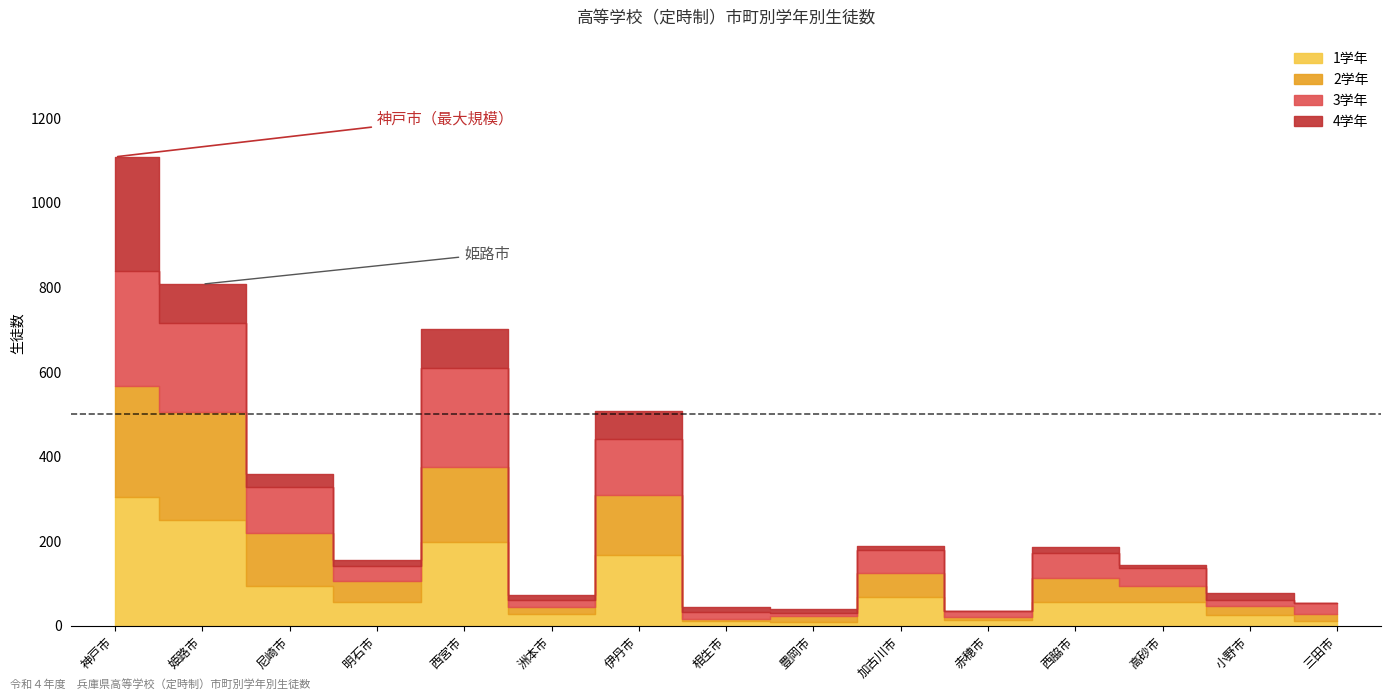

Reading left to right, transcribe all the data shown in this chart.

1学年: 304	250	93	57	197	28	168	11	10	67	13	57	56	25	12
2学年: 263	256	126	49	179	17	141	4	14	58	7	57	39	21	16
3学年: 272	211	109	36	234	15	132	17	5	55	14	59	41	14	25
4学年: 270	91	30	14	91	13	68	12	11	8	2	14	7	18	0